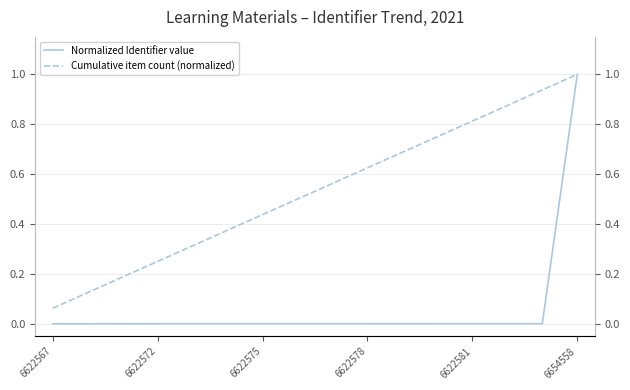

The value of Normalized Identifier value at 6622575 is 0.0. True or false?

True